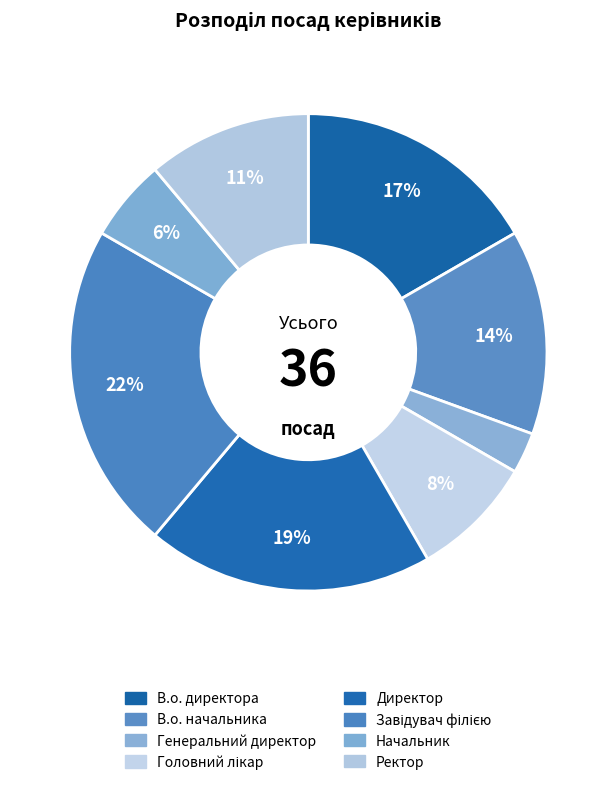

True or false: Завідувач філією accounts for 14% of the total.

False